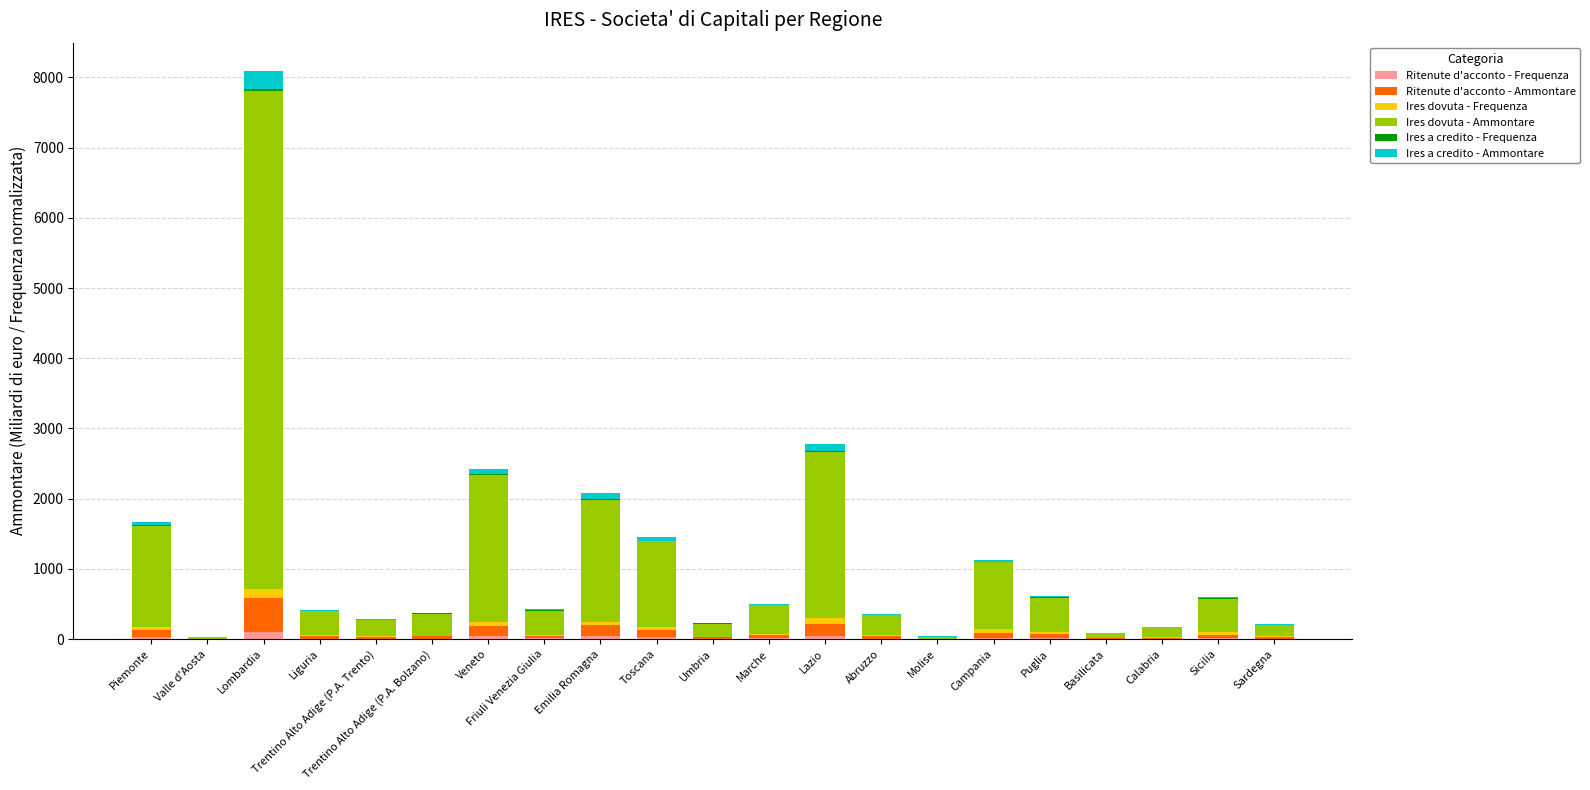

At which category is the sum across all series the highest?

Lombardia